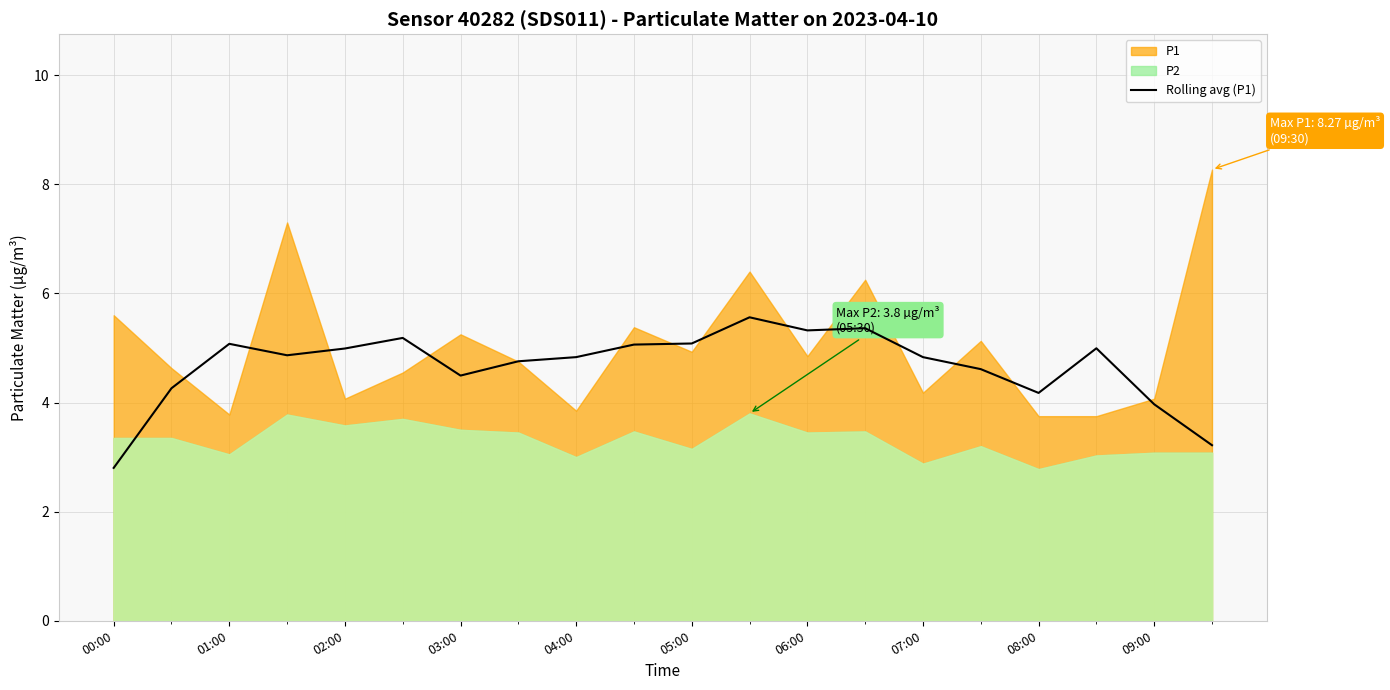

True or false: Rolling avg (P1) has a value of 4.5 at 03:00.

True